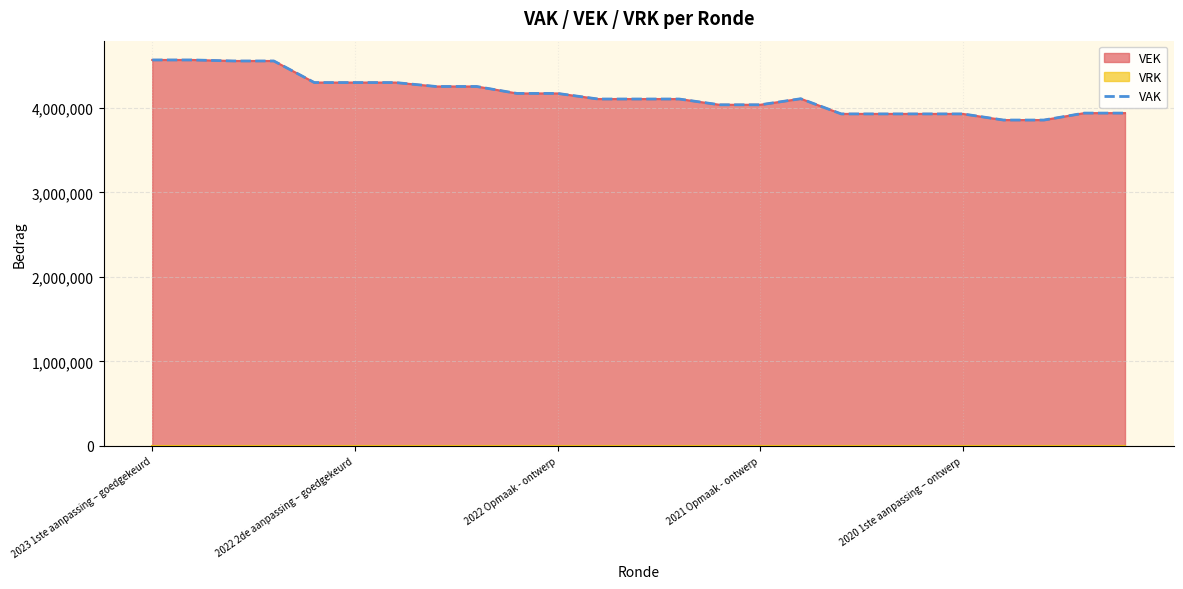

What is the difference between the maximum and minimum values?

710792